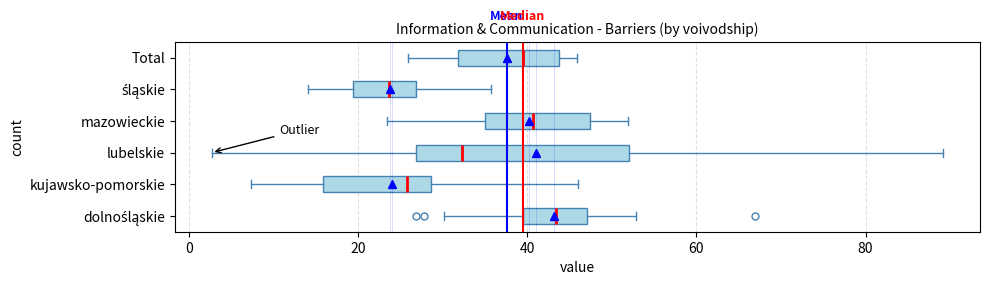

Reading bottom to top, read every box against the x-axis: the position of its median line, the range the box covers, and the ends of its whiskers. The values are not printed on the chart, so give them approximately, as read against the axis.

dolnośląskie: median 44, box 40 to 48, whiskers 30 to 52
kujawsko-pomorskie: median 26, box 16 to 28, whiskers 8 to 46
lubelskie: median 32, box 26 to 52, whiskers 2 to 90
mazowieckie: median 40, box 34 to 48, whiskers 24 to 52
śląskie: median 24, box 20 to 26, whiskers 14 to 36
Total: median 40, box 32 to 44, whiskers 26 to 46